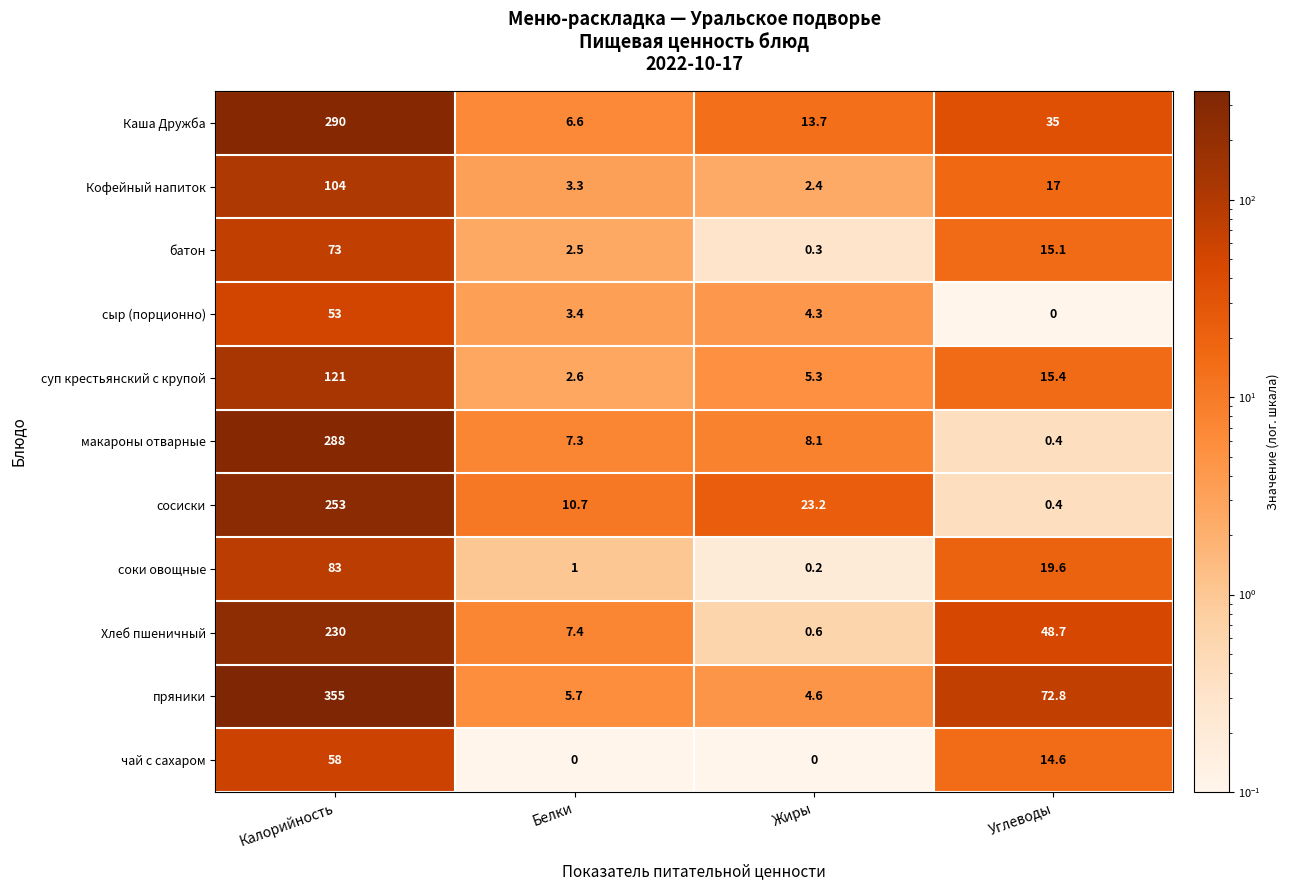

What is the difference between the Каша Дружба values at Калорийность and Белки?

283.4